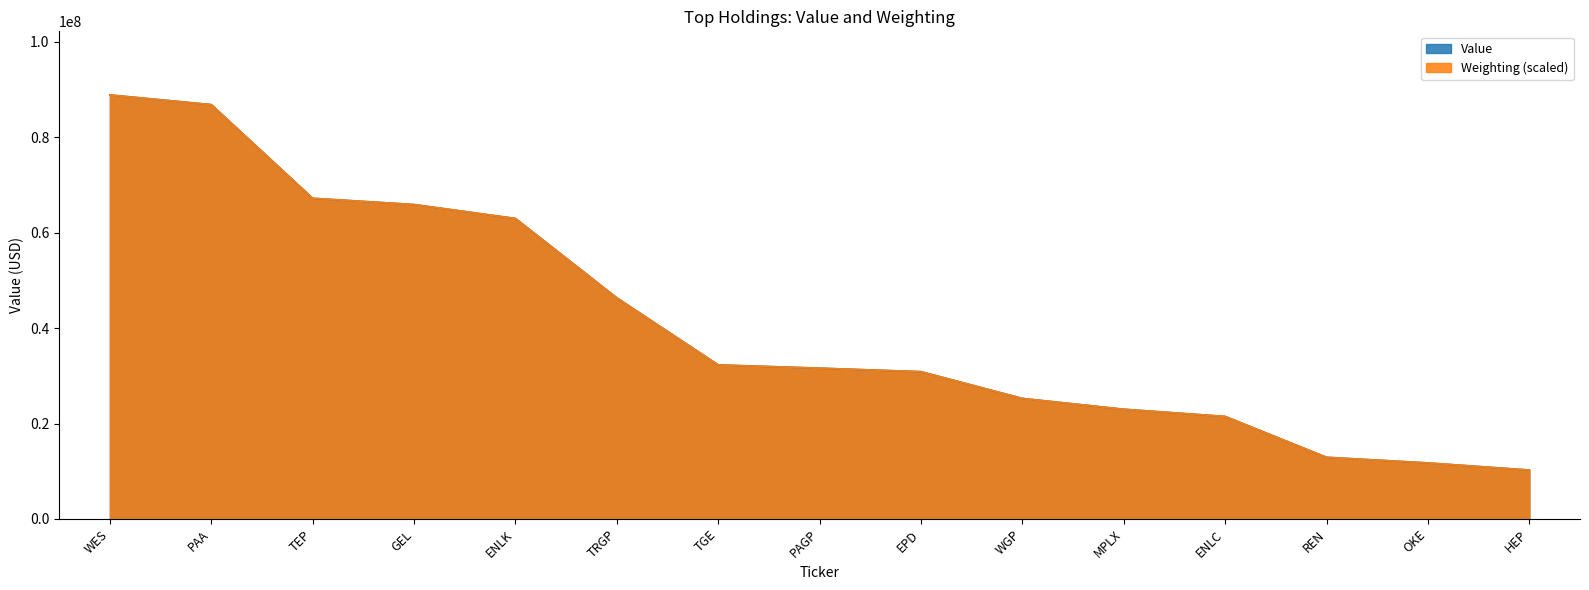

At MPLX, list the series in order from smallest to largest.

Value, Weighting